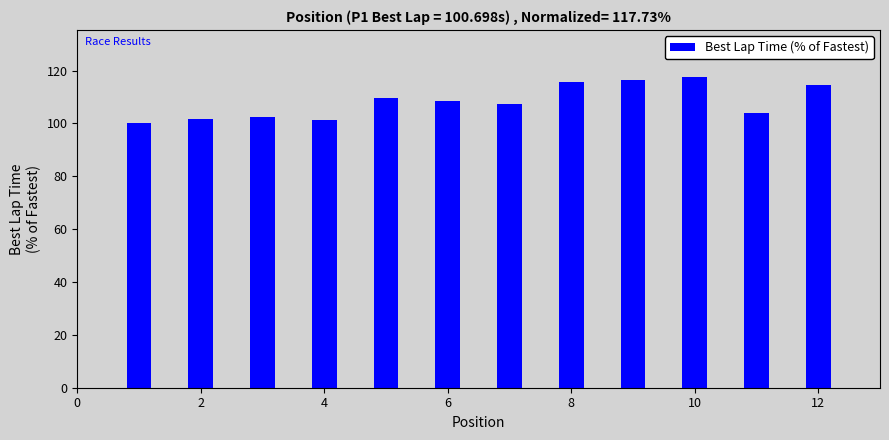

What is the maximum value shown in the chart?

117.7